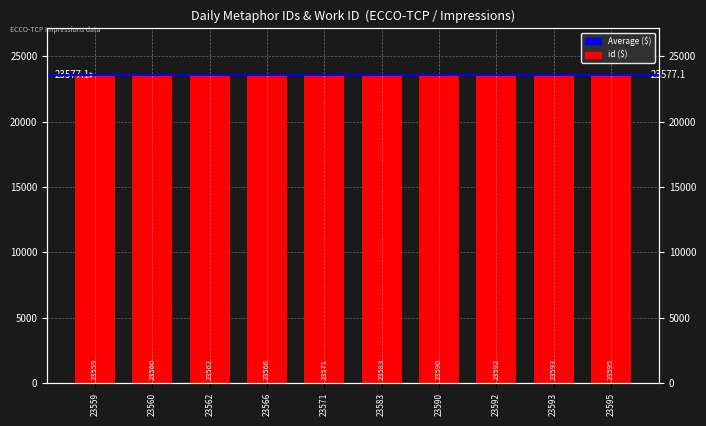

Rank the categories by value from highest to lowest.

23595, 23593, 23592, 23590, 23583, 23571, 23566, 23562, 23560, 23559